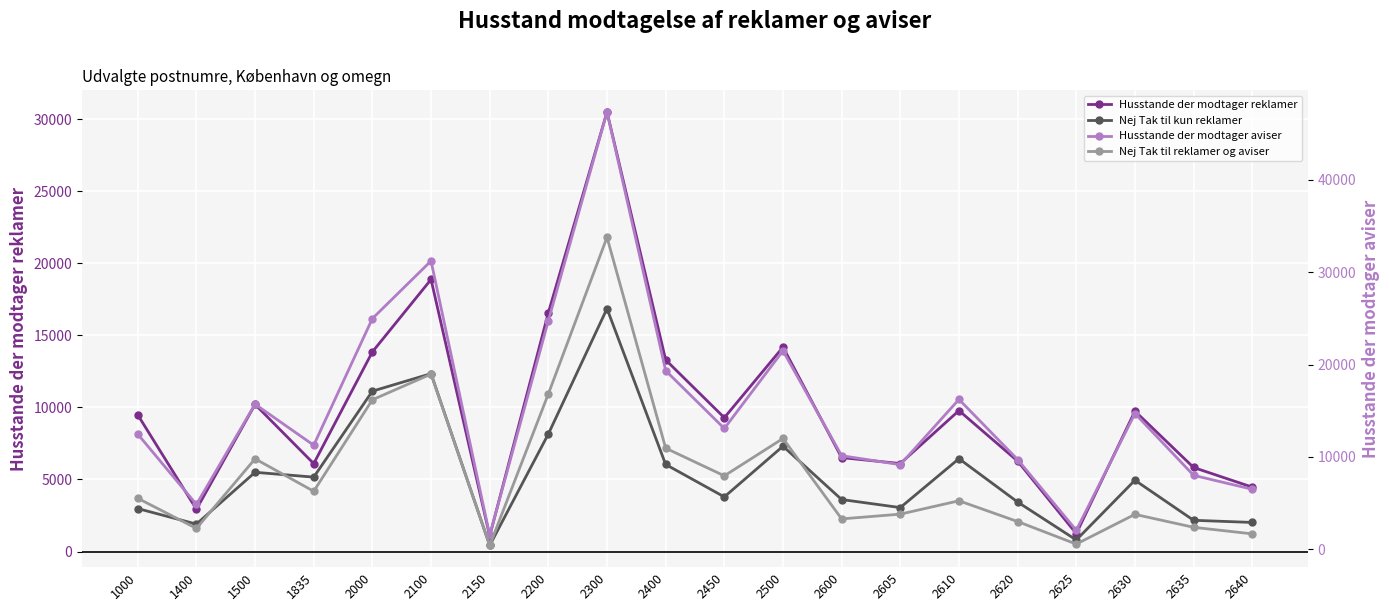

What is the value of the Nej Tak til reklamer og aviser point at the 2nd from the left?

2252